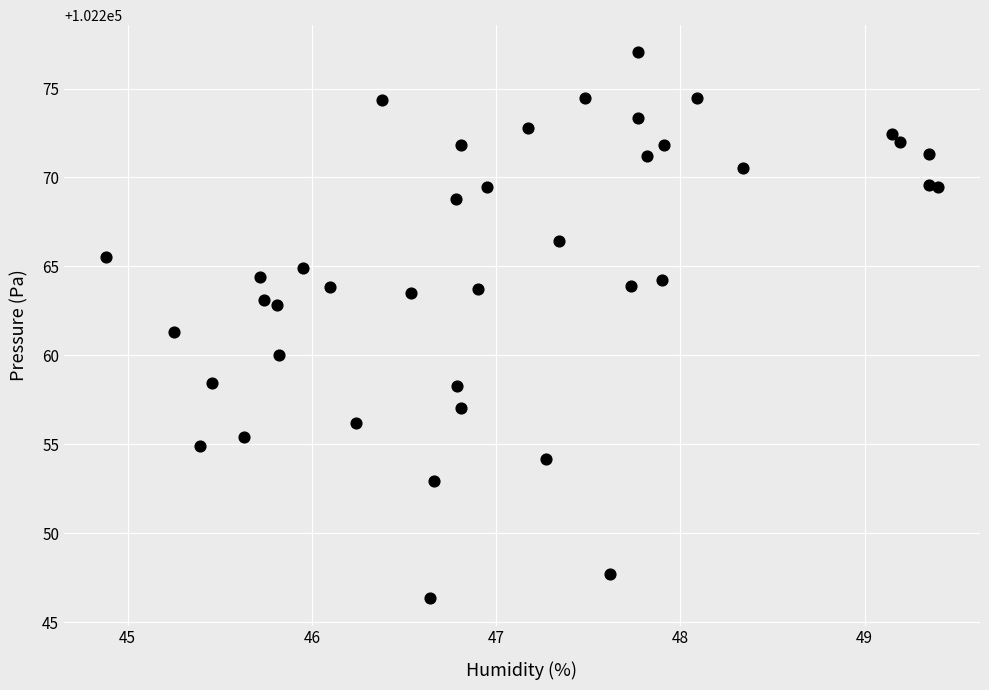

What is the range of X values (max minus min)?

4.5